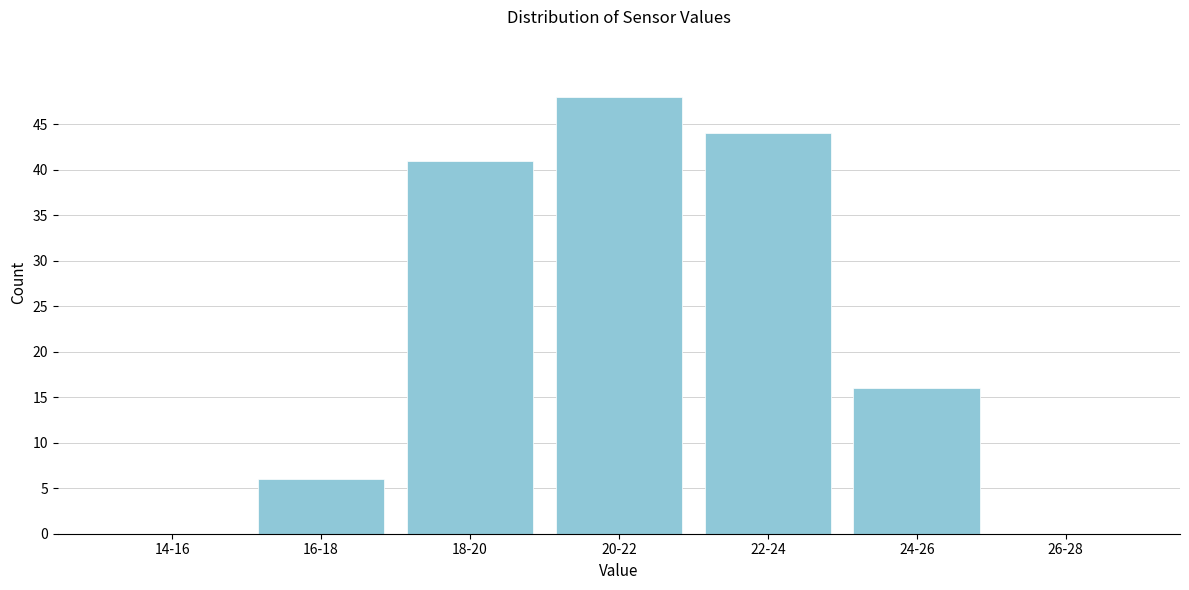

Reading right to left, what are all the values shown in this chart?

26-28=0	24-26=16	22-24=44	20-22=48	18-20=41	16-18=6	14-16=0